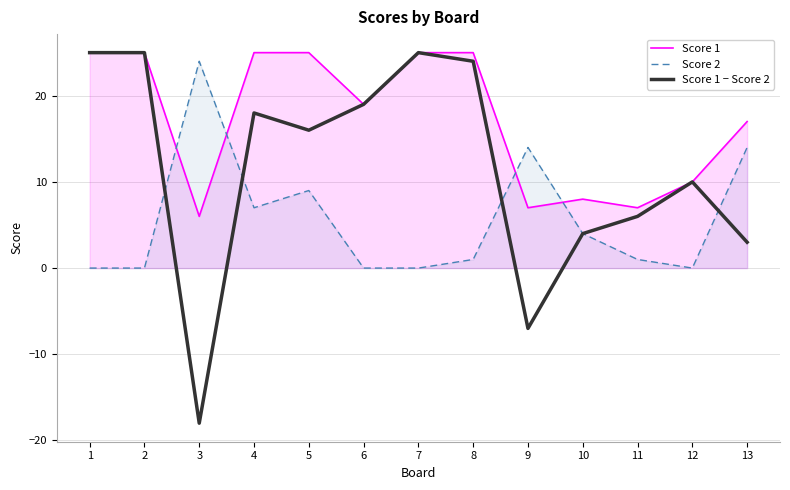

Rank the series by their average value, from lowest to highest.

Score 2, Score 1 − Score 2, Score 1